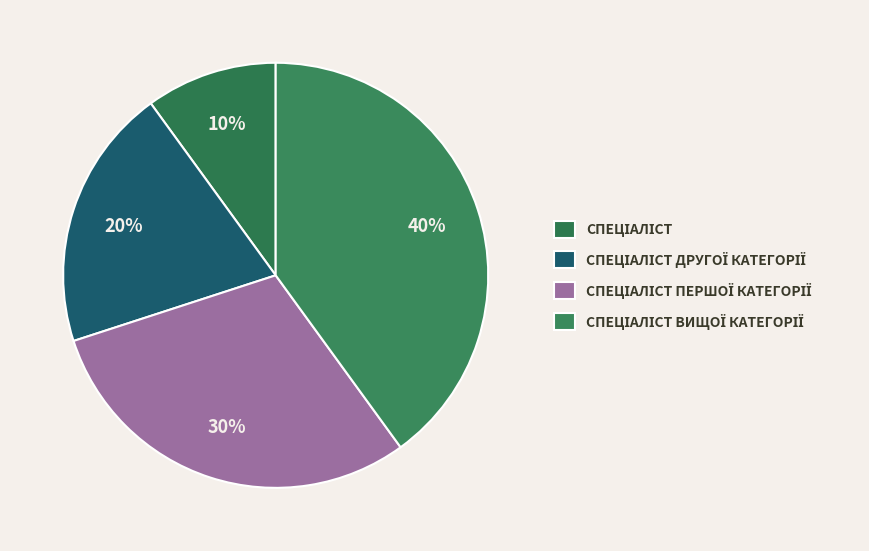

To the nearest percent, what is the average slice percentage?

25%